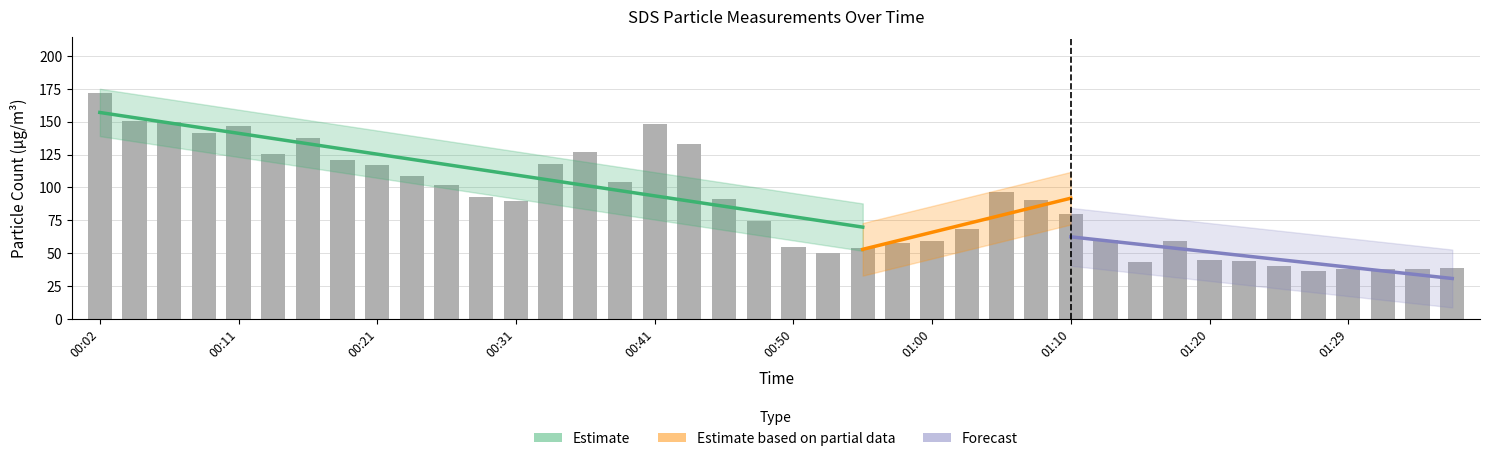

Where is the data nearest to the value 104?

00:38